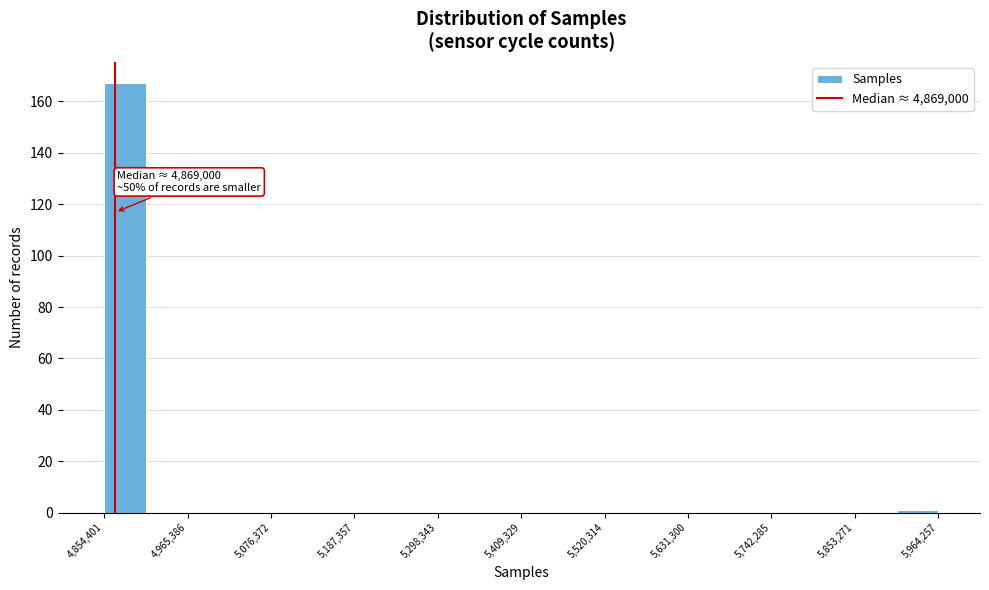

Around what value on the x-axis is the tallest bar? Give the approximate position of its centre, as read against the axis.

4880000